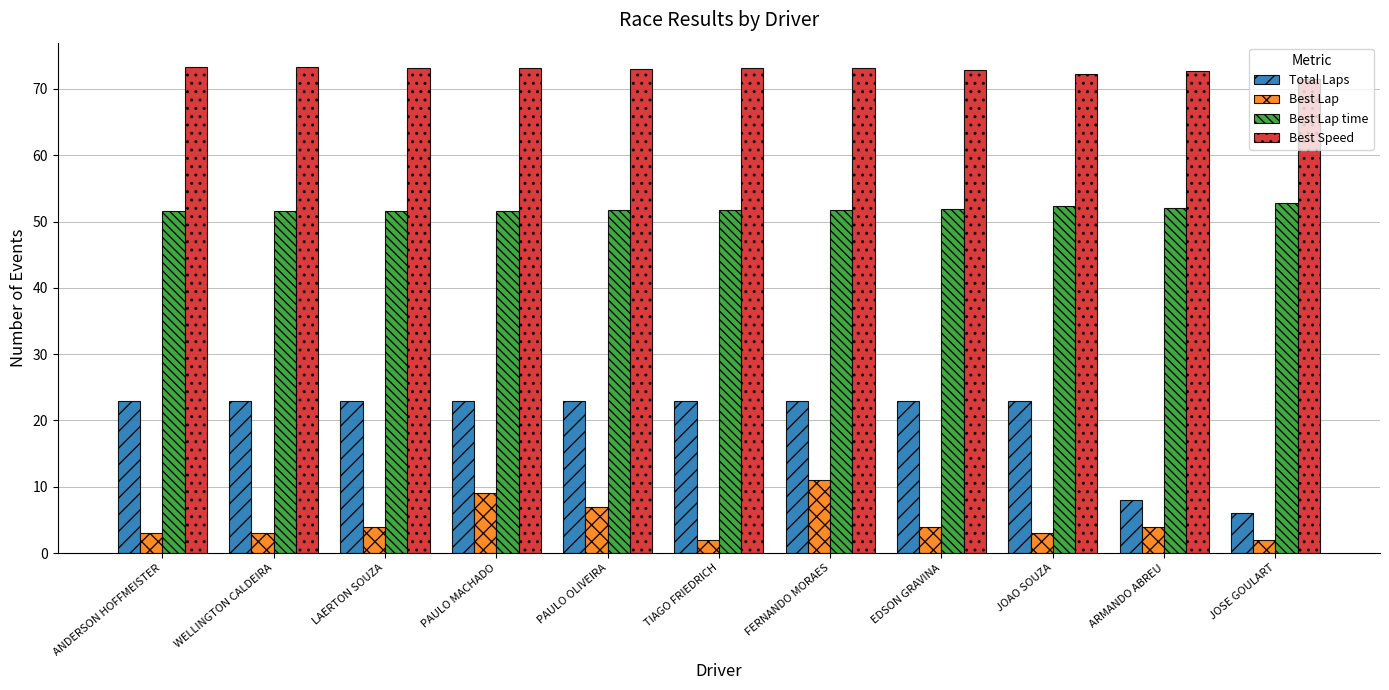

What is the total value across all series at WELLINGTON CALDEIRA?

150.9